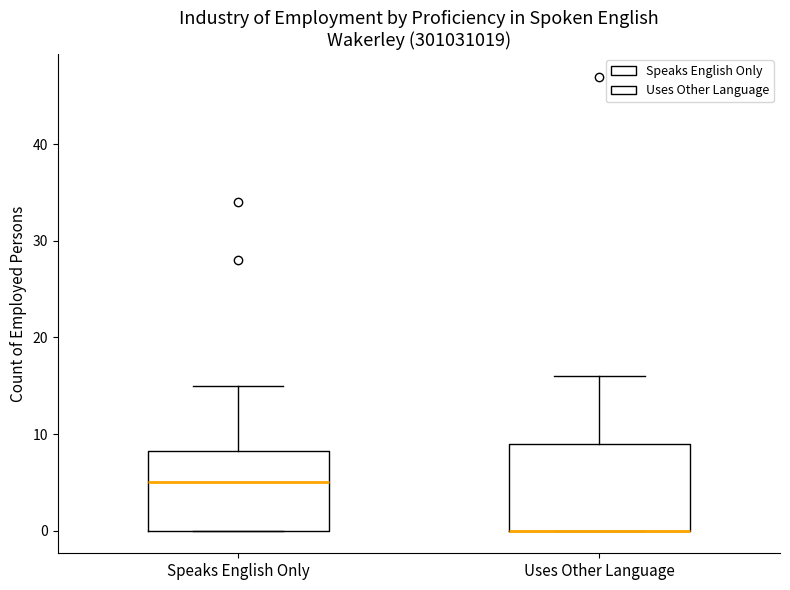

Reading left to right, transcribe this box plot: for each box, give where its median line is, the range the box spans, and where its two whiskers end, as read against the y-axis. The values are not printed on the chart, so give them approximately, as read against the axis.

Speaks English Only: median 5, box 0 to 8, whiskers 0 to 15
Uses Other Language: median 0 (drawn on the box's lower edge), box 0 to 9, whiskers 0 to 16